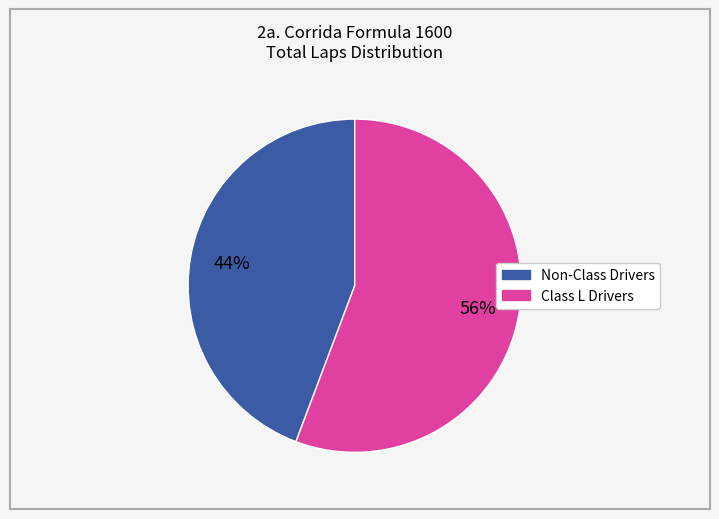

How many segments does this pie chart have?

2